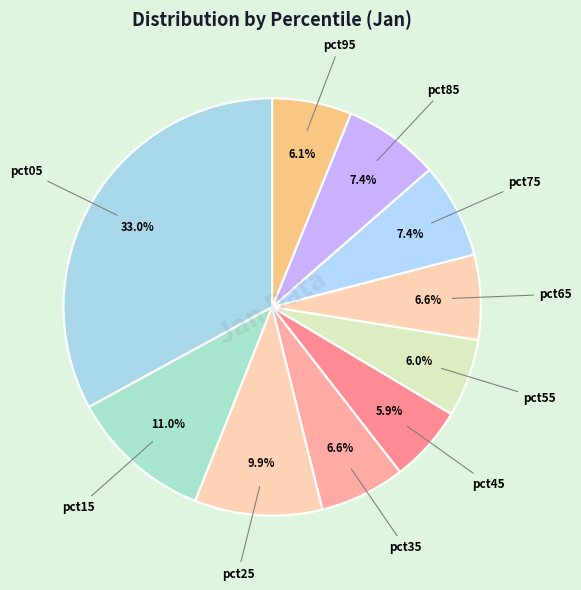

How many slices are in this pie chart?

10